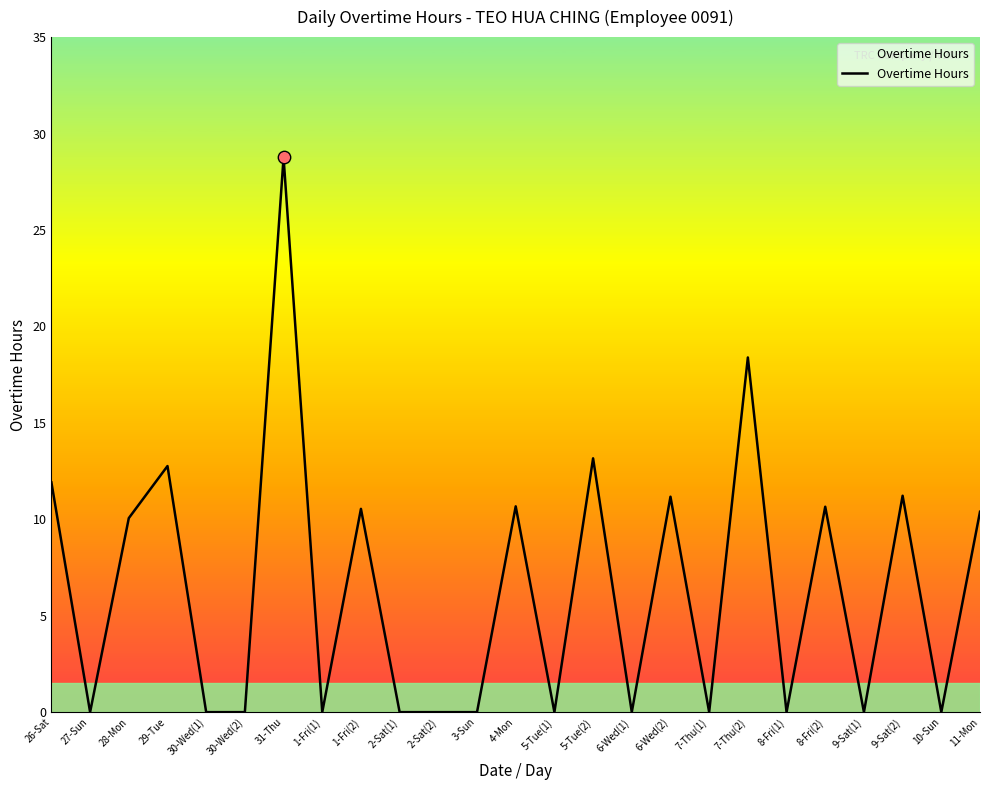

What is the change in value from 26-Sat to 30-Wed(1)?

-11.9